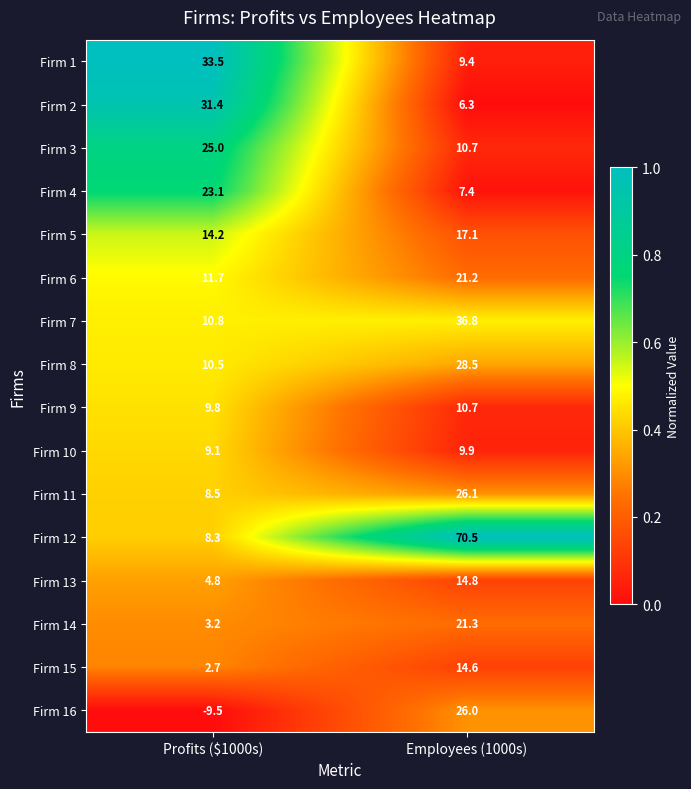

Rank the series by their maximum value, from lowest to highest.

Firm 10, Firm 9, Firm 15, Firm 13, Firm 5, Firm 6, Firm 14, Firm 4, Firm 3, Firm 16, Firm 11, Firm 8, Firm 2, Firm 1, Firm 7, Firm 12